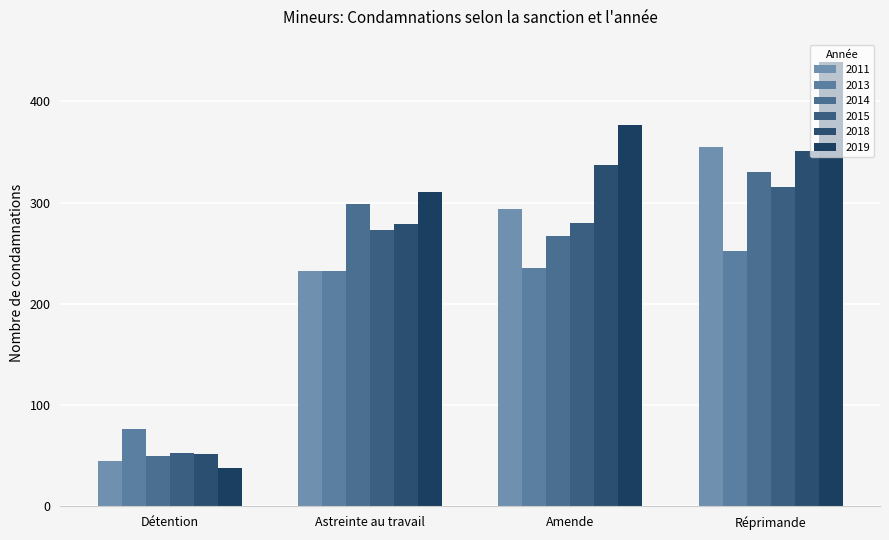

Which label corresponds to the largest value in the chart?

Réprimande